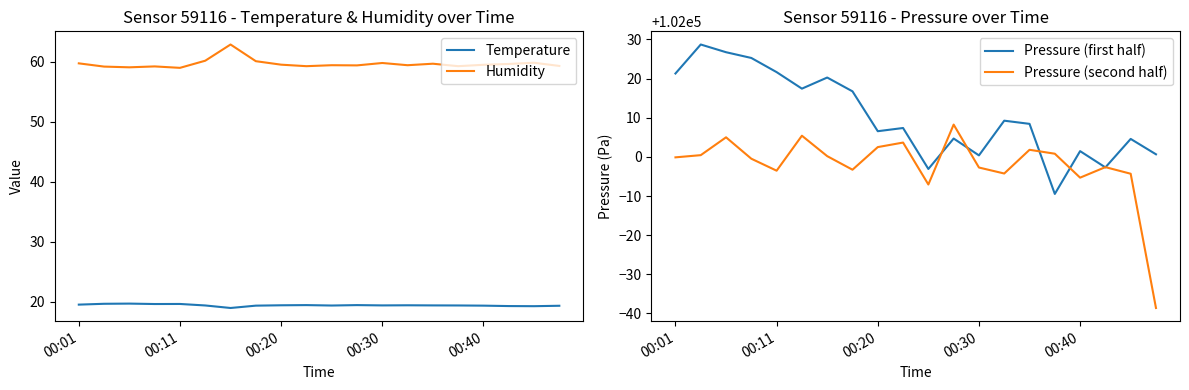

True or false: Pressure (first half) and Temperature cross at least once.

False